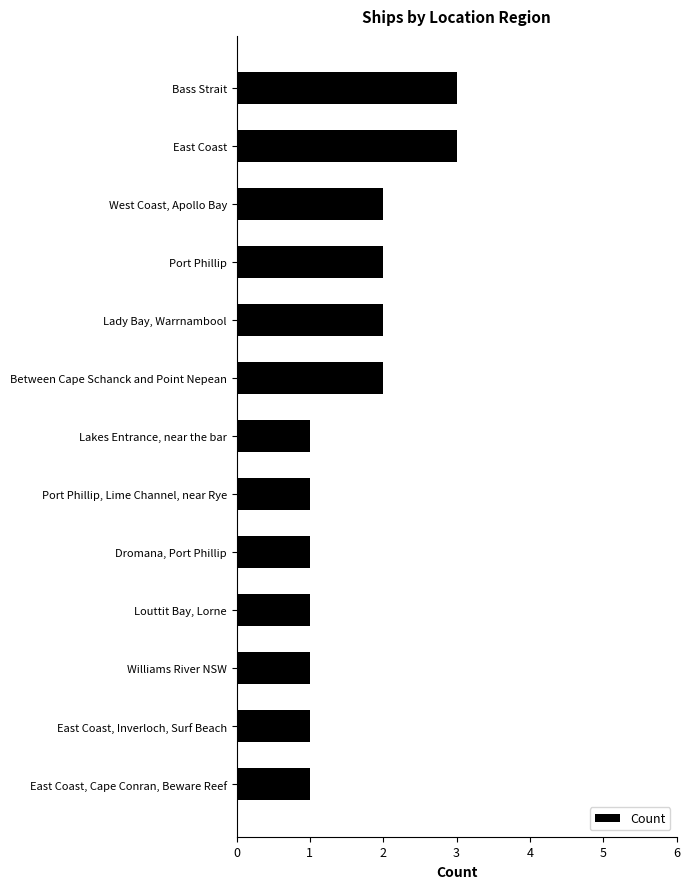

What is the label of the 13th bar from the top?

East Coast, Cape Conran, Beware Reef